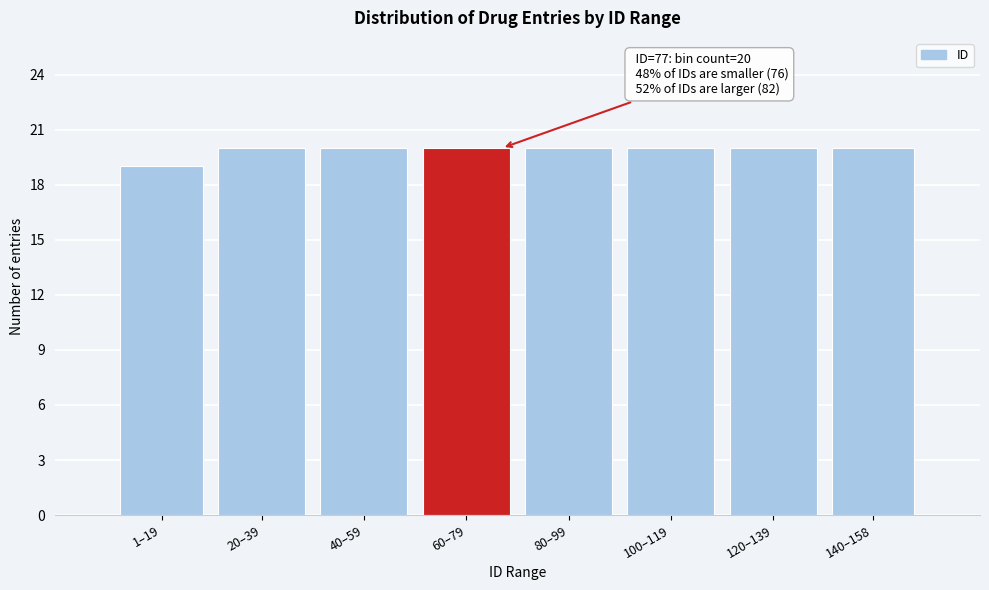

Reading right to left, extract all data points from this chart.

140–158=20	120–139=20	100–119=20	80–99=20	60–79=20	40–59=20	20–39=20	1–19=19